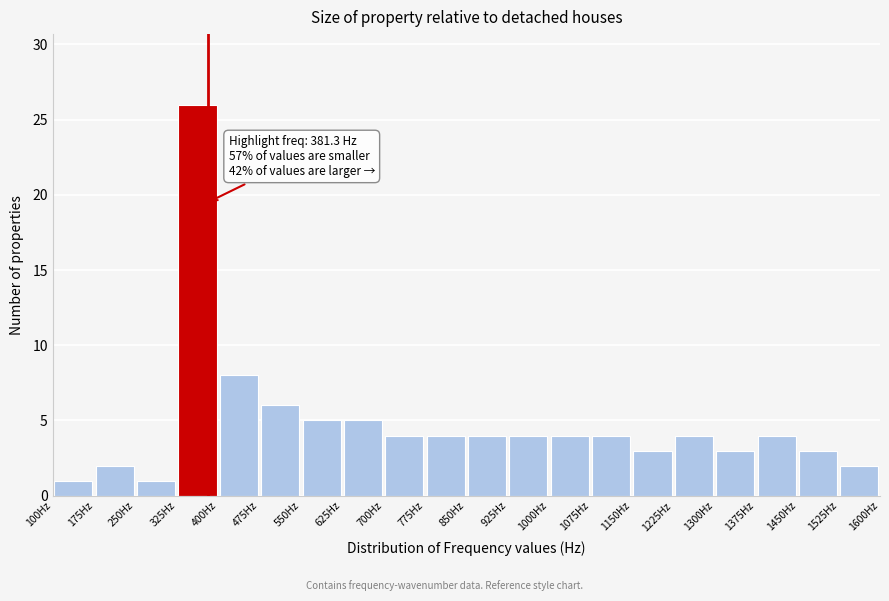

Which range on the x-axis has the tallest bar?

325 to 400